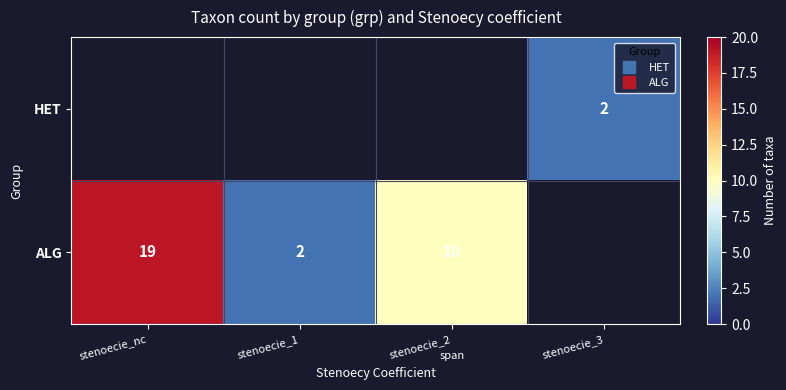

What is the smallest value displayed?

2.0